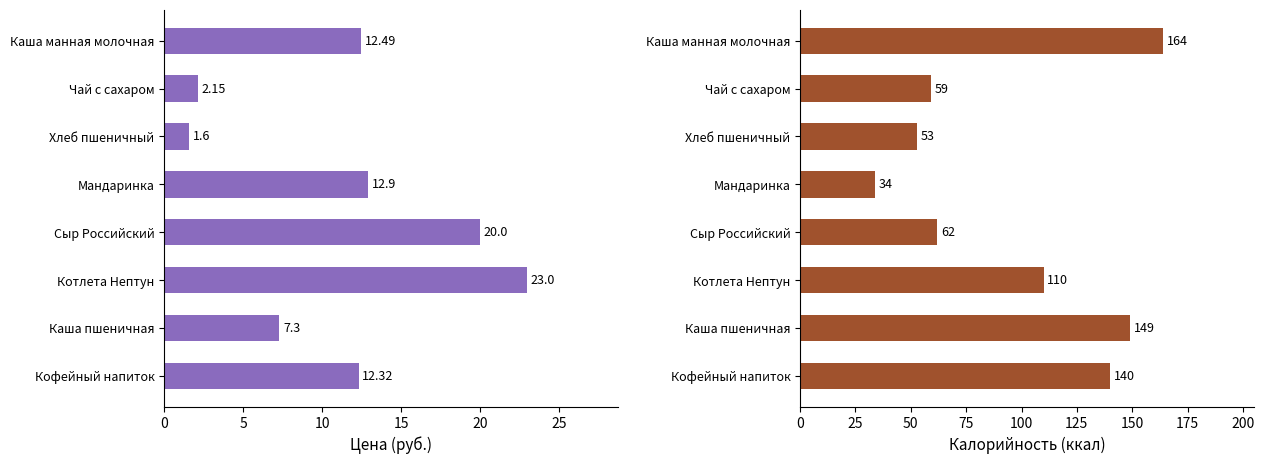

Is it true that Цена equals 5.9 at Сыр Российский?

False